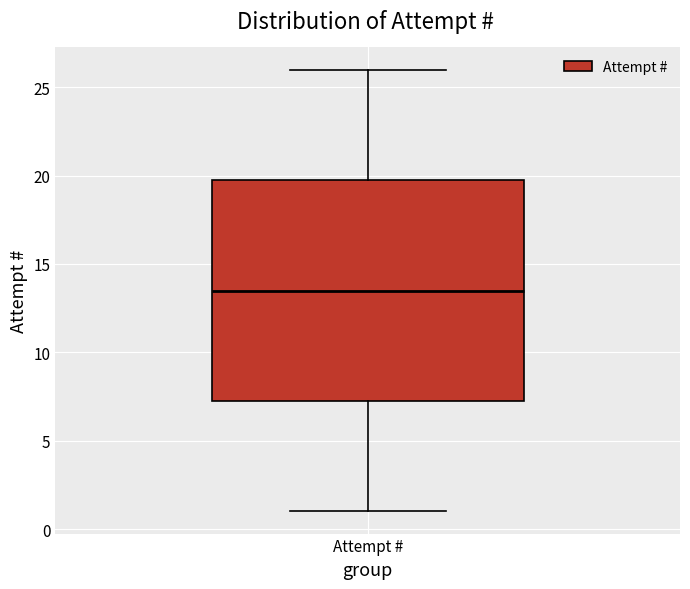

Where is the lower edge of the box for Attempt # on the y-axis? The values are not printed on the chart, so give them approximately, as read against the axis.

7.5